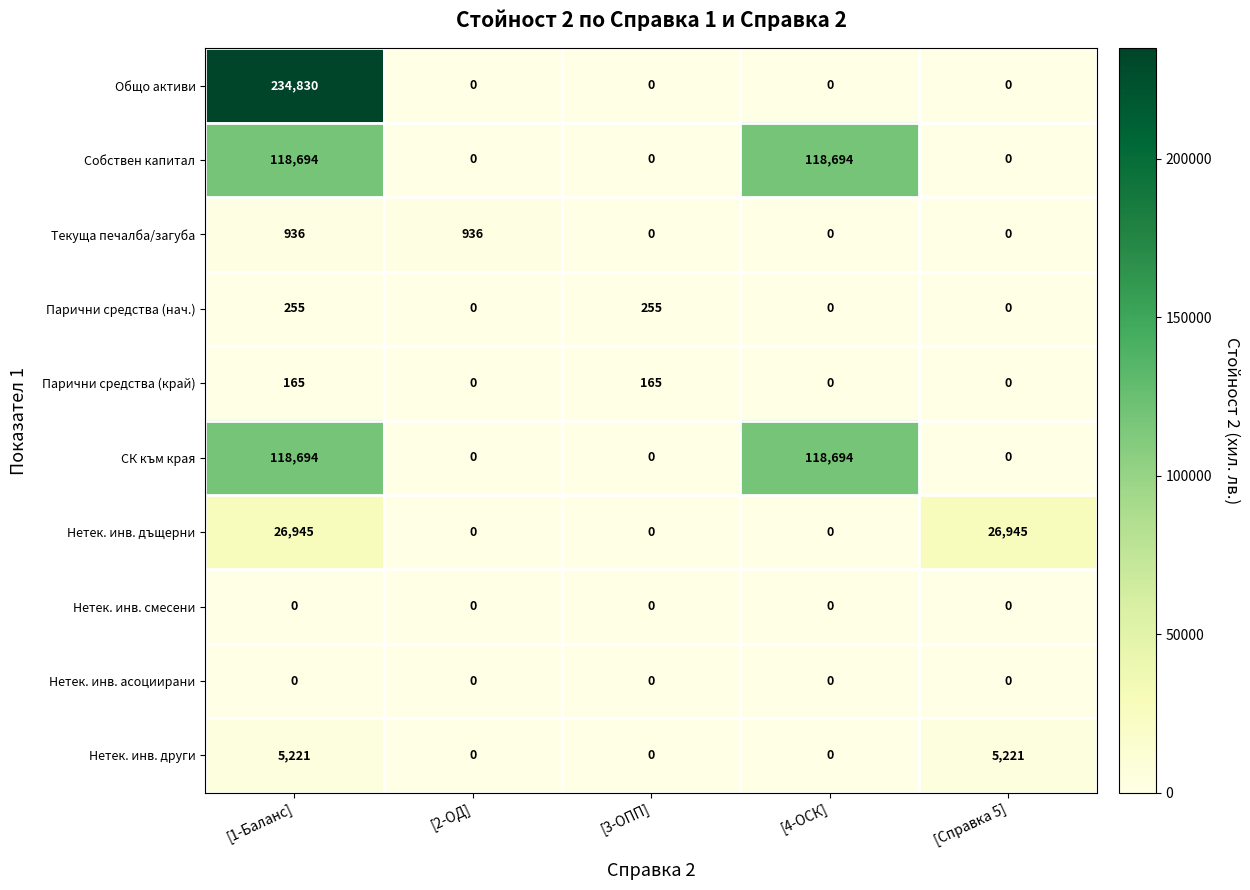

What is the total value across all series at [4-ОСК]?

237388